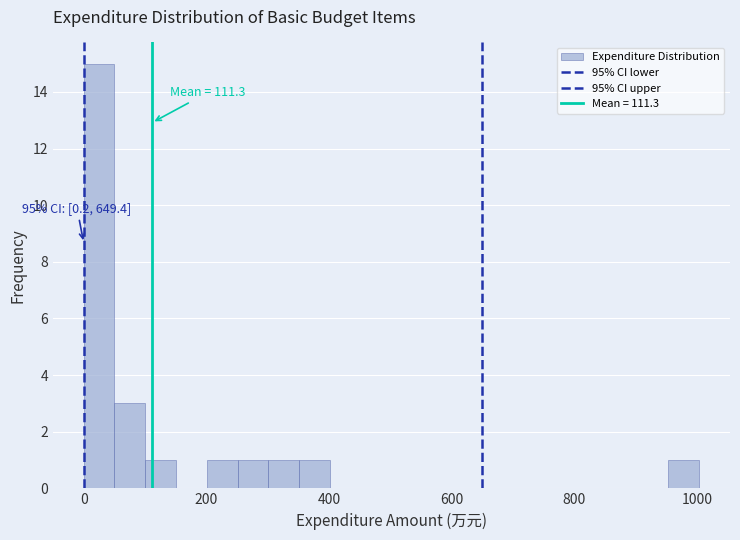

Around what value on the x-axis is the tallest bar? Give the approximate position of its centre, as read against the axis.

20